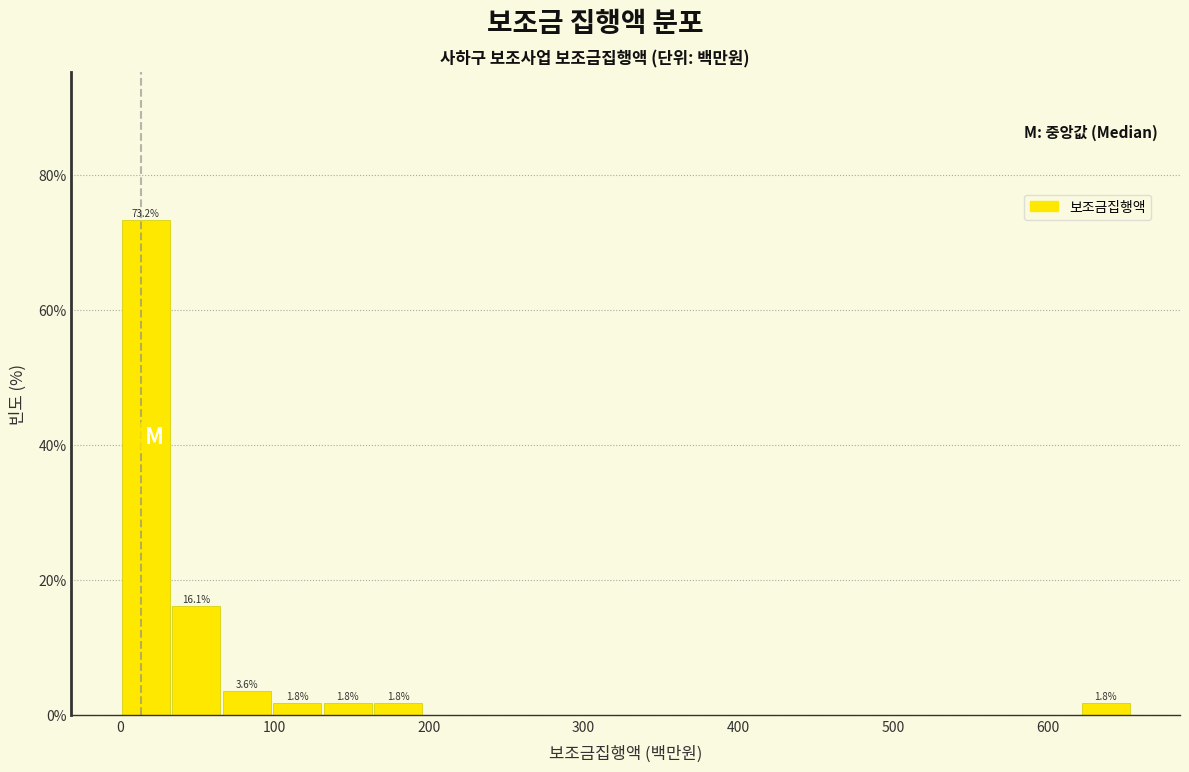

Around what value on the x-axis is the tallest bar? Give the approximate position of its centre, as read against the axis.

20